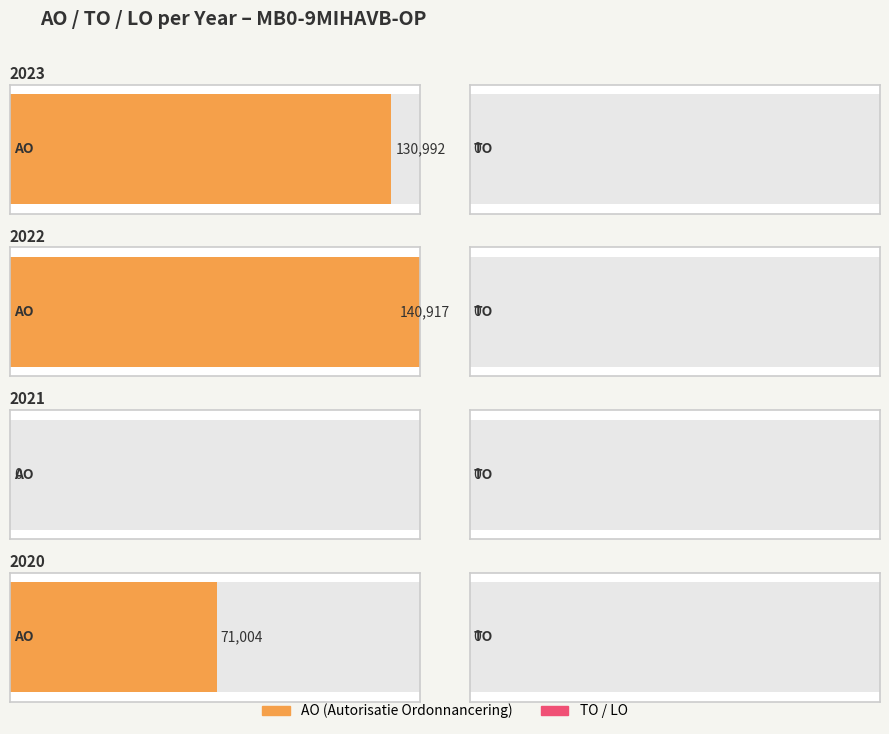

Which series has the largest total across all categories?

AO